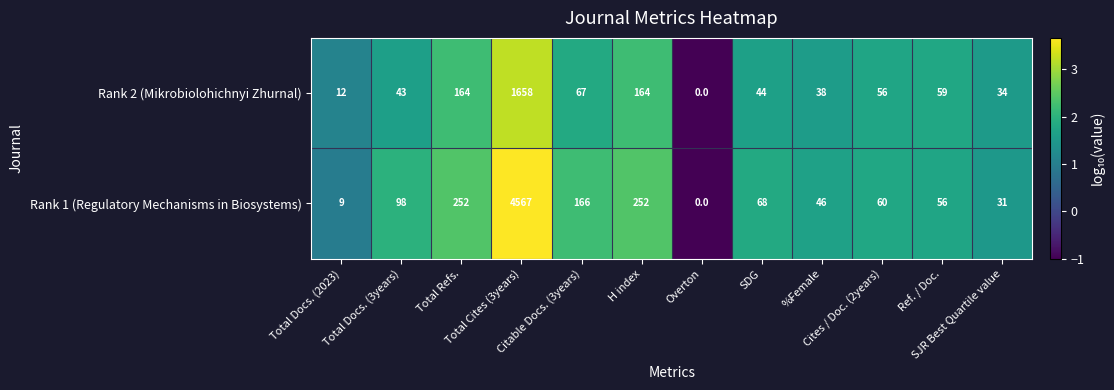

Which series changed the most between SDG and %Female?

Rank 1 (Regulatory Mechanisms in Biosystems)